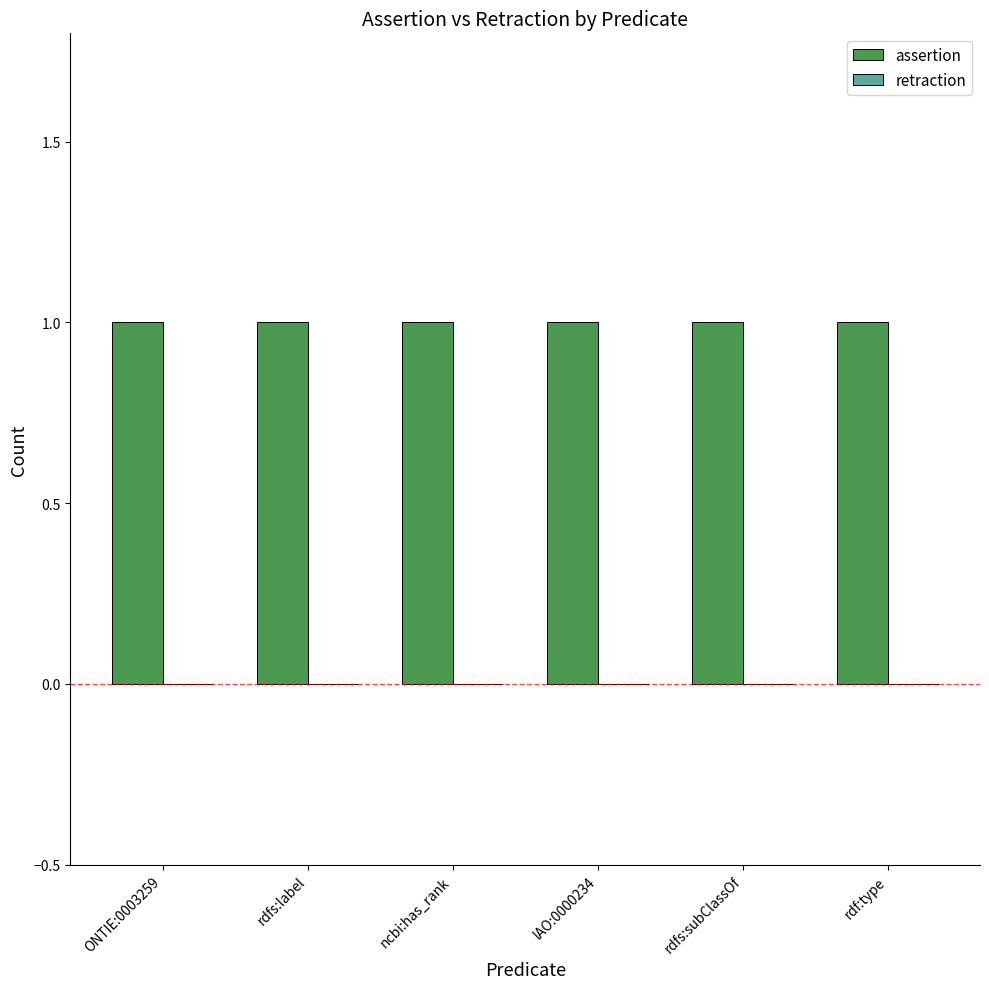

Which series has the largest total across all categories?

assertion